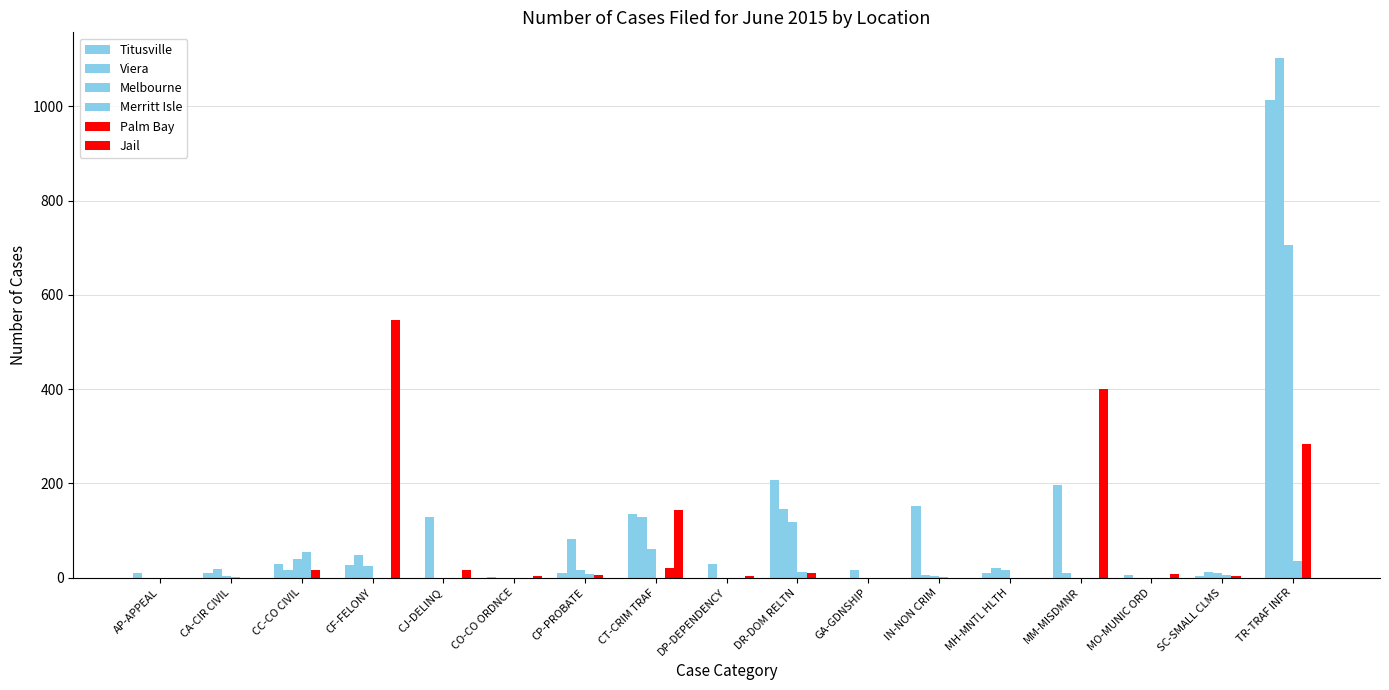

How many groups of bars are there?

17